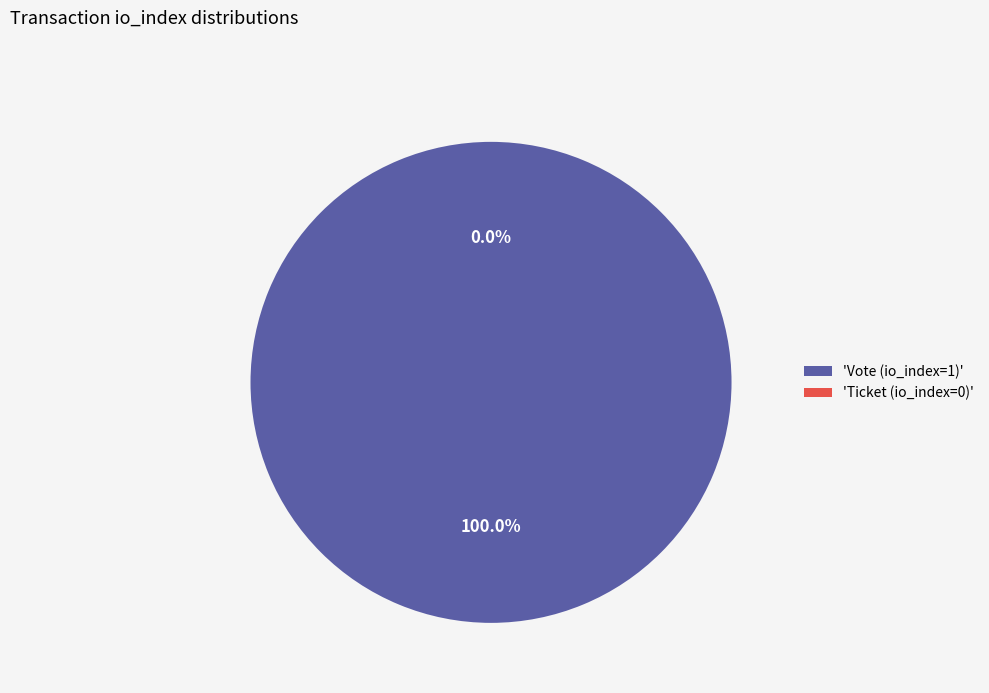

To the nearest percent, what is the average slice percentage?

50%